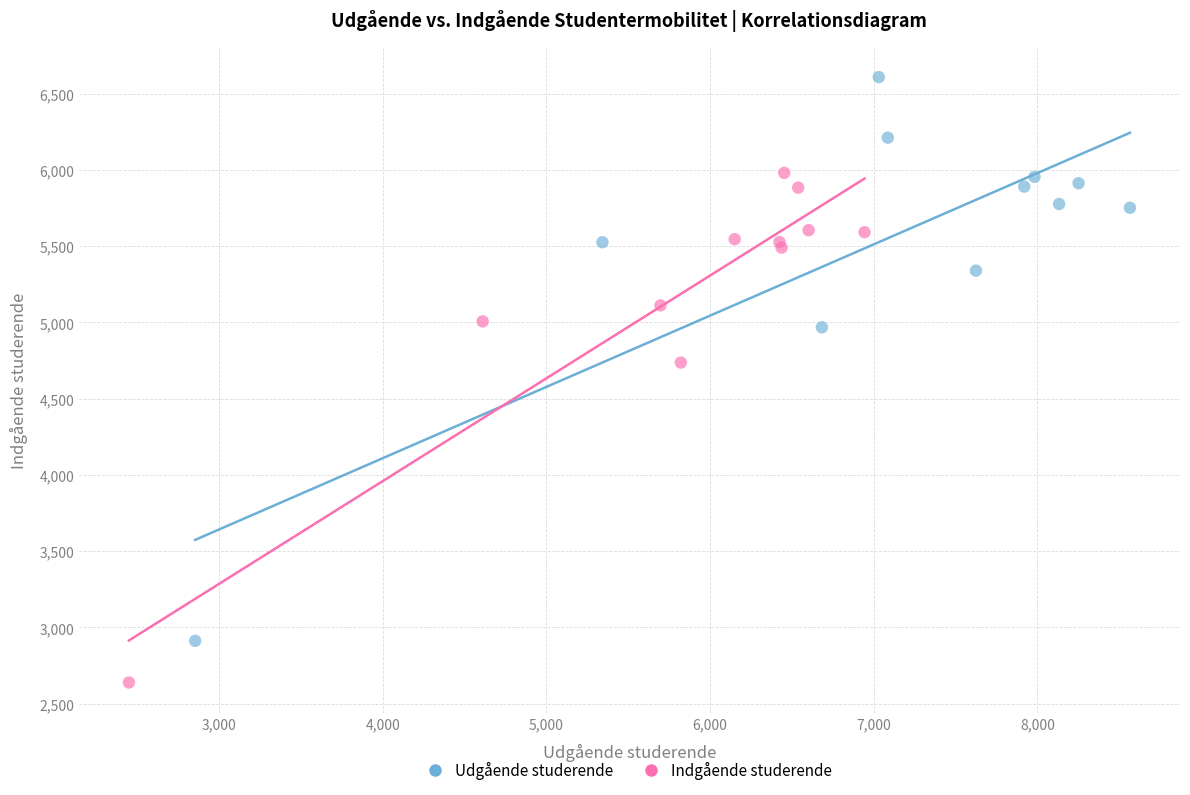

Which series has the largest Y range (max minus min)?

Udgående studerende